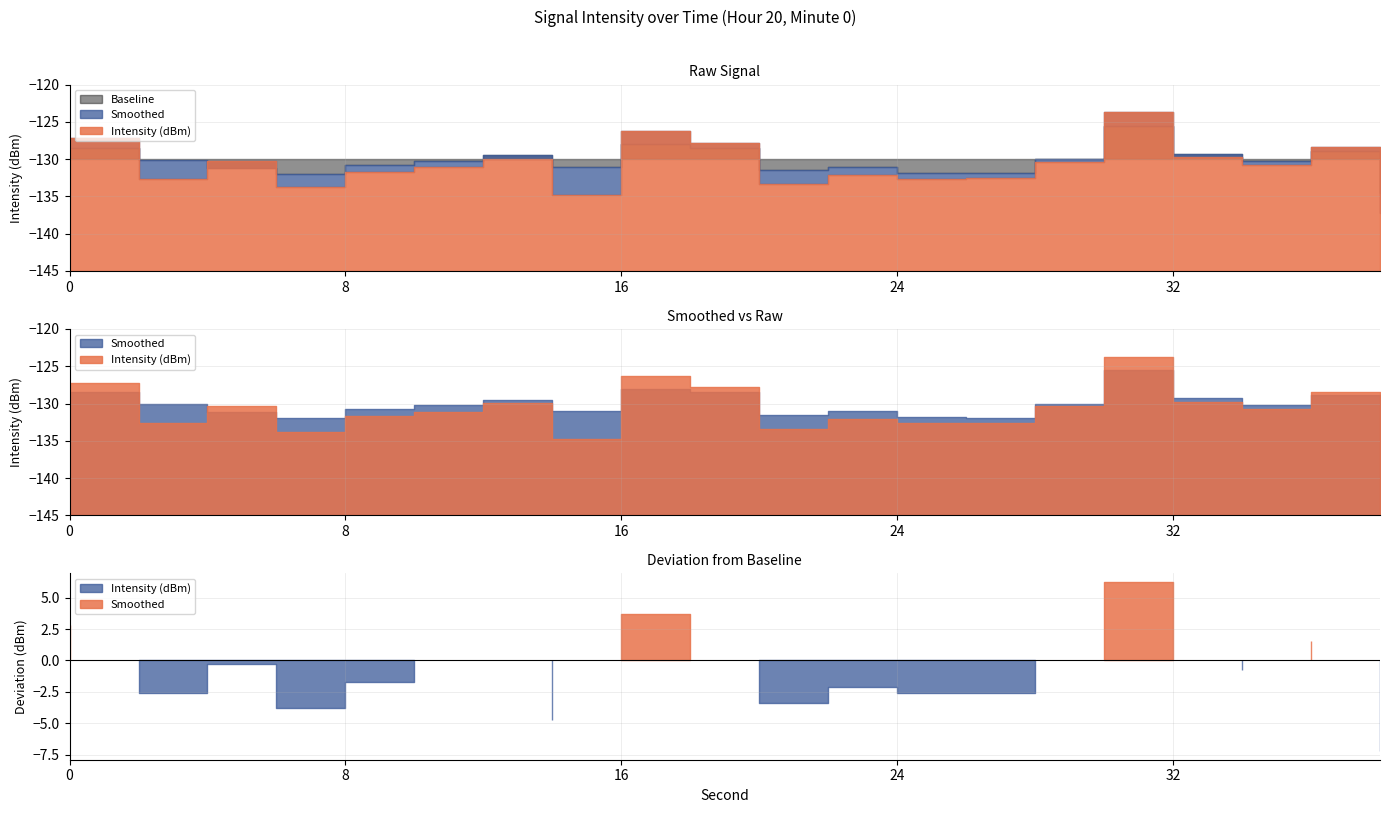

True or false: Smoothed has a value of -131.9 at 26.

True